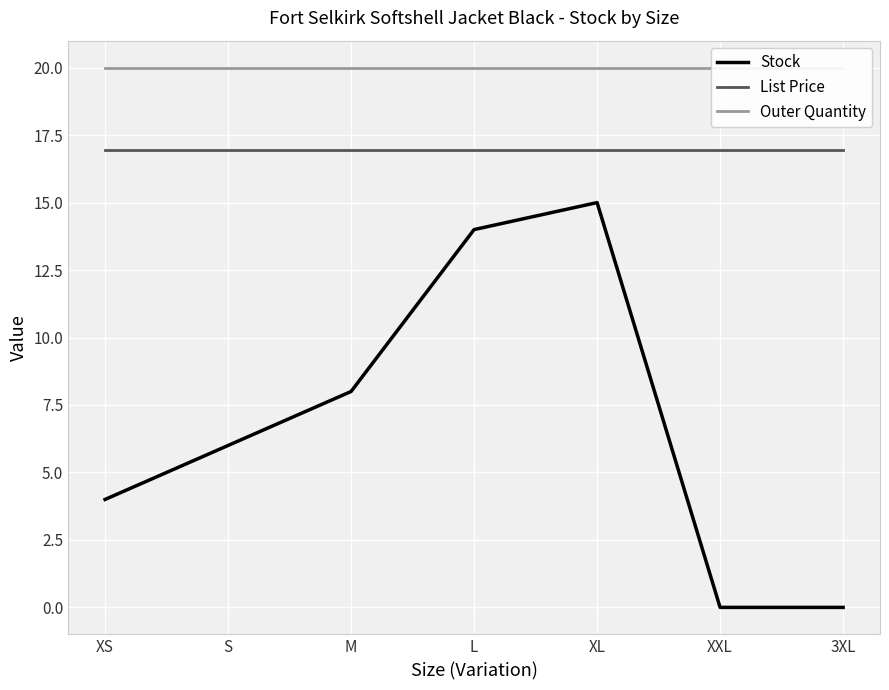

True or false: List Price and Stock intersect in this chart.

False